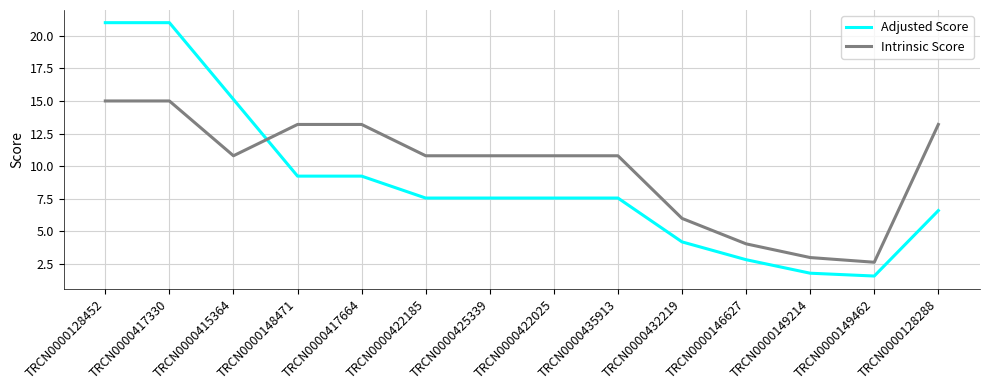

Is it true that Intrinsic Score equals 3.2 at TRCN0000148471?

False